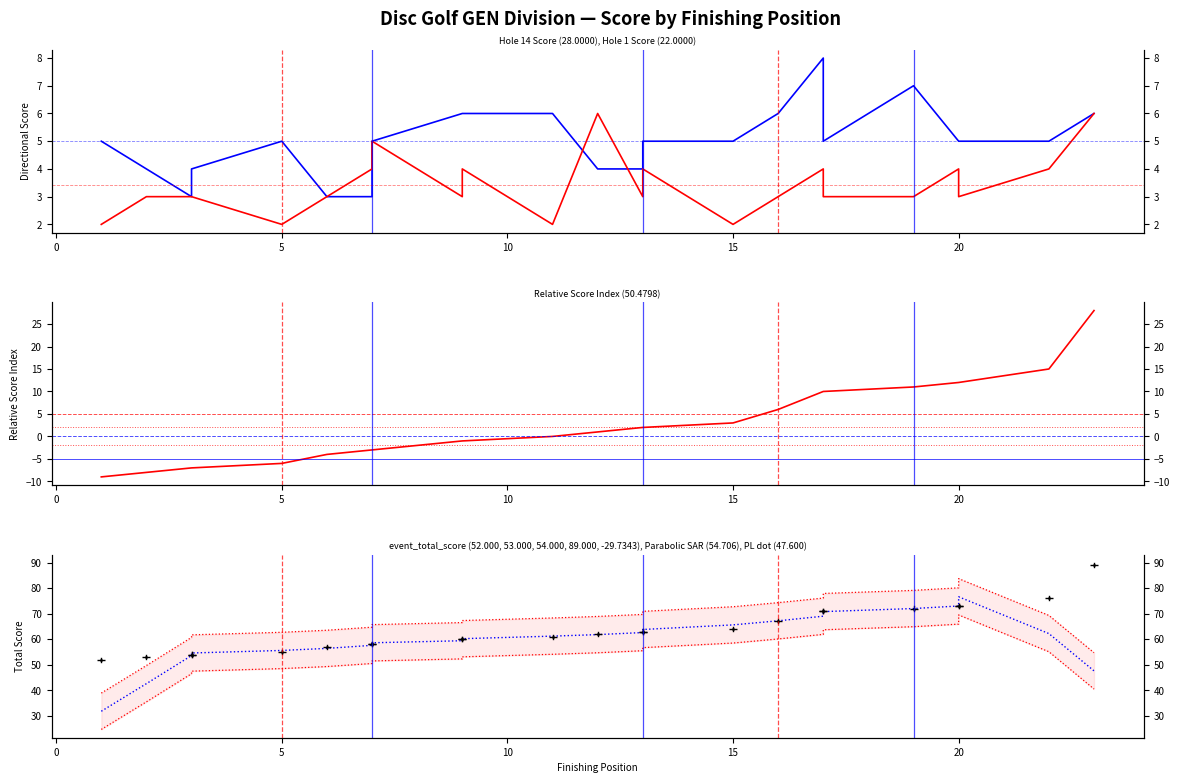

What is the value of the hole_1 point at the 4th from the left?

3